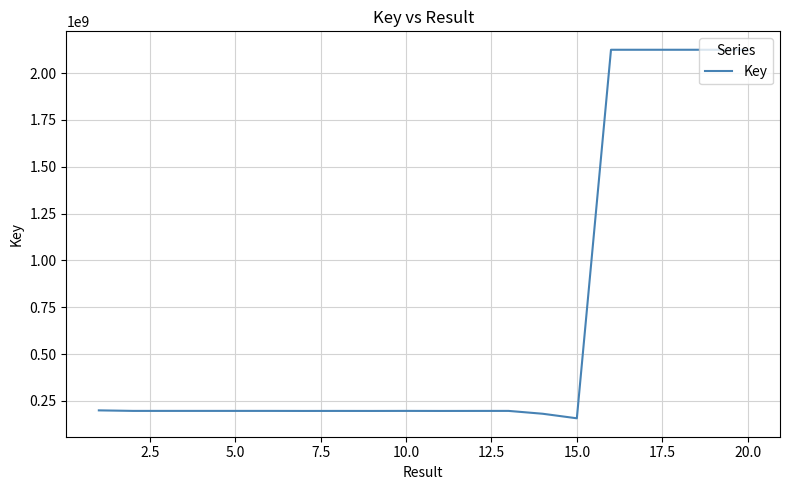

What is the greatest value displayed?

2124673814